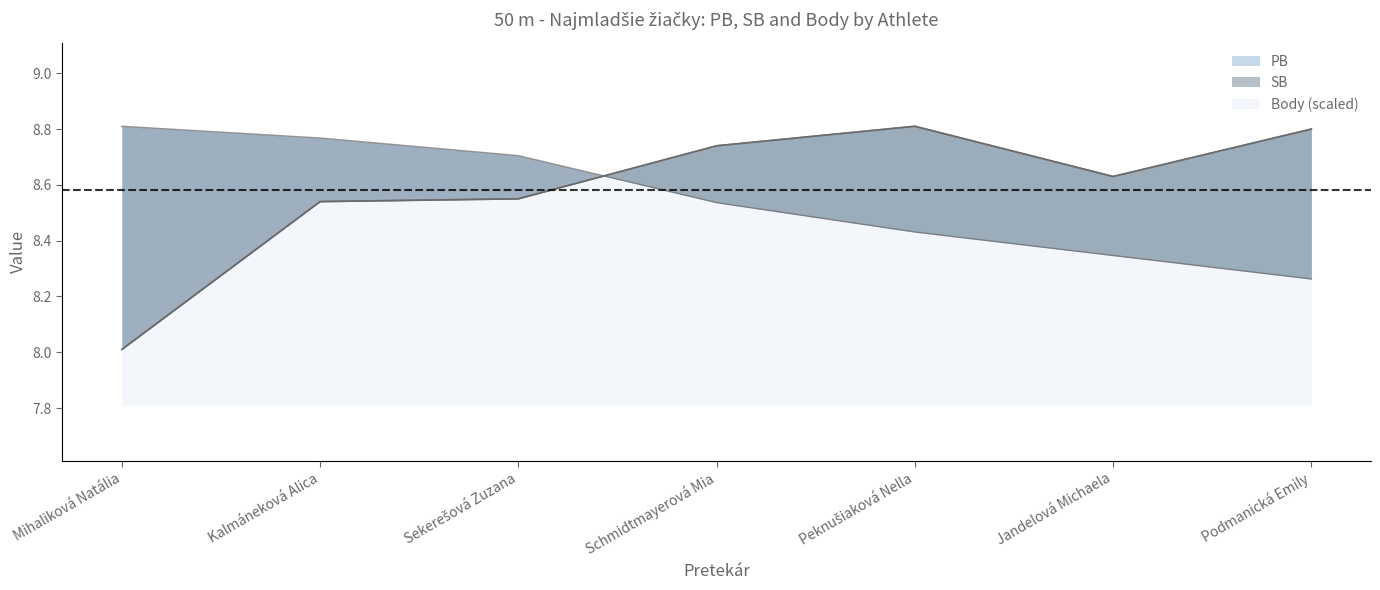

True or false: PB and SB cross at least once.

False